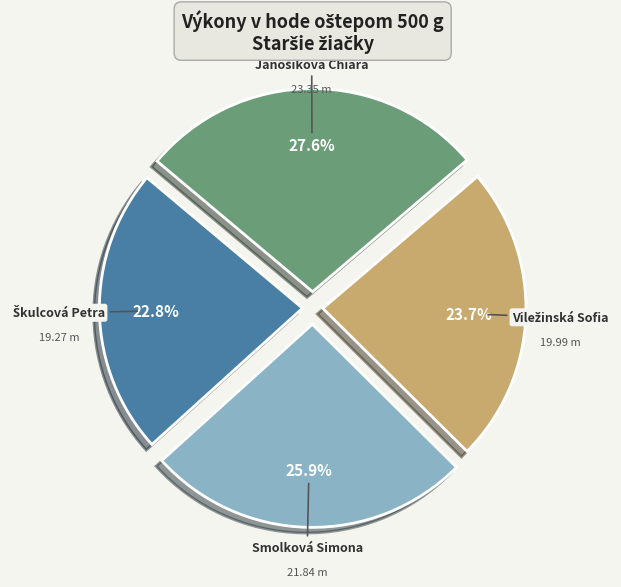

Is there any slice that represents more than half of the pie?

No